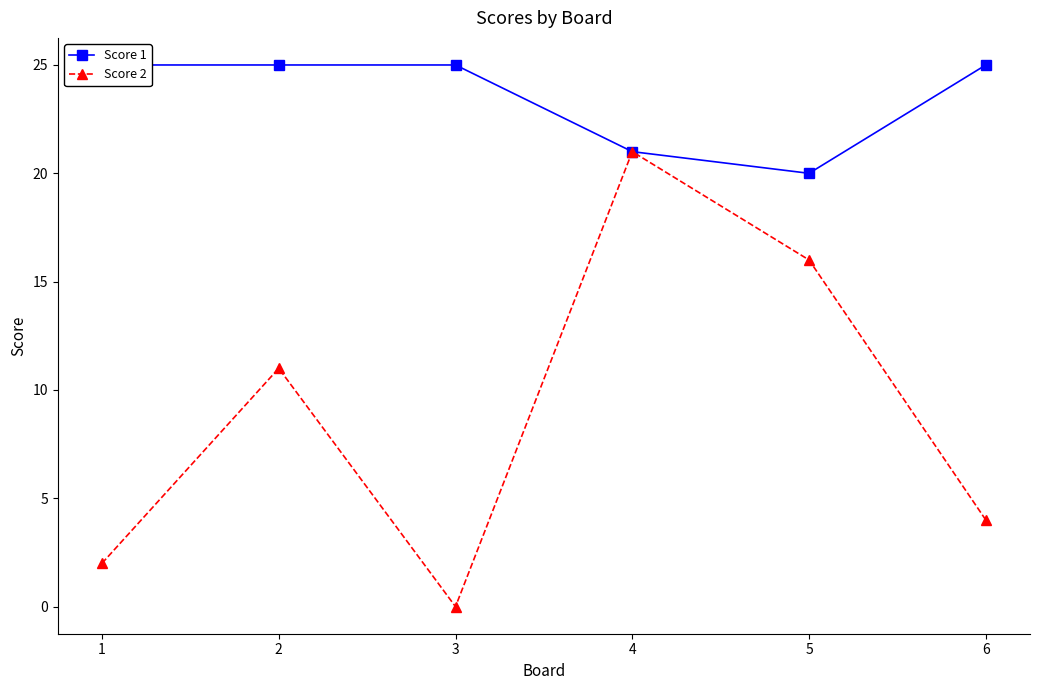

Reading left to right, transcribe all the data shown in this chart.

Score 1: 1=25	2=25	3=25	4=21	5=20	6=25
Score 2: 1=2	2=11	3=0	4=21	5=16	6=4